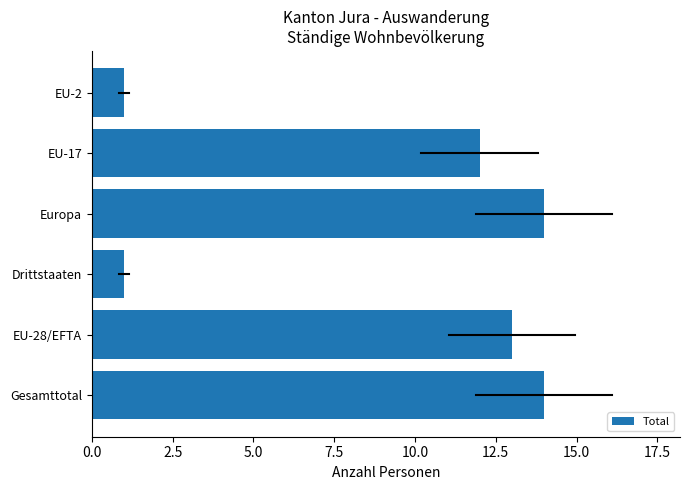

At which label is the value closest to 7?

EU-17